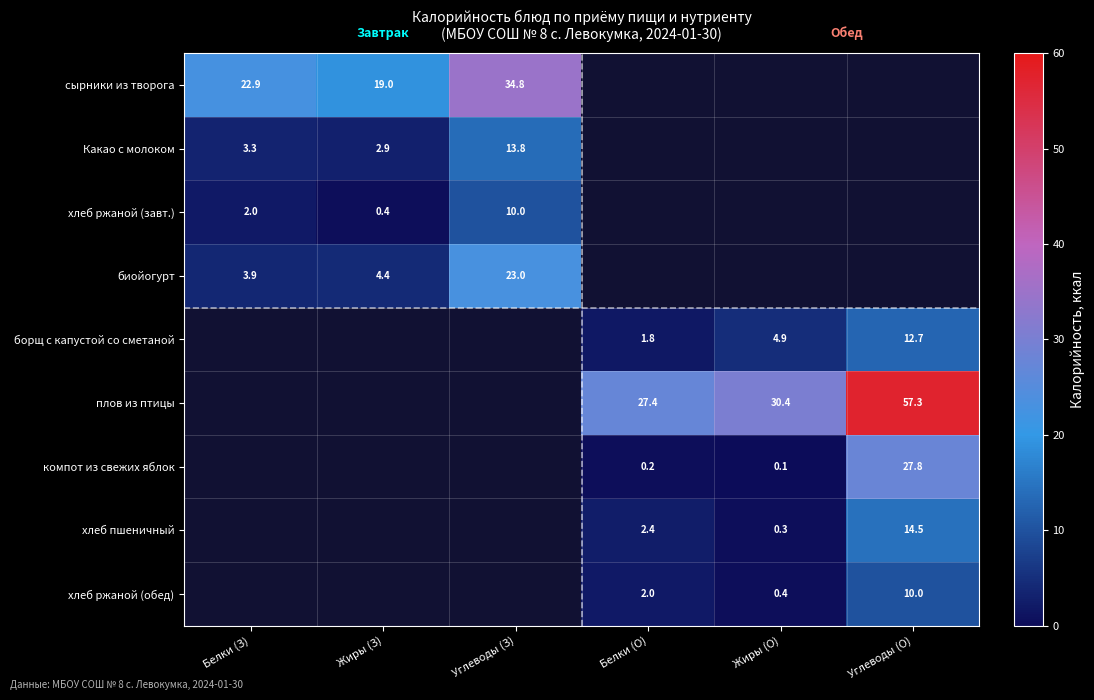

Is the value of борщ с капустой со сметаной at Углеводы (О) greater than the value of биойогурт at Углеводы (З)?

No